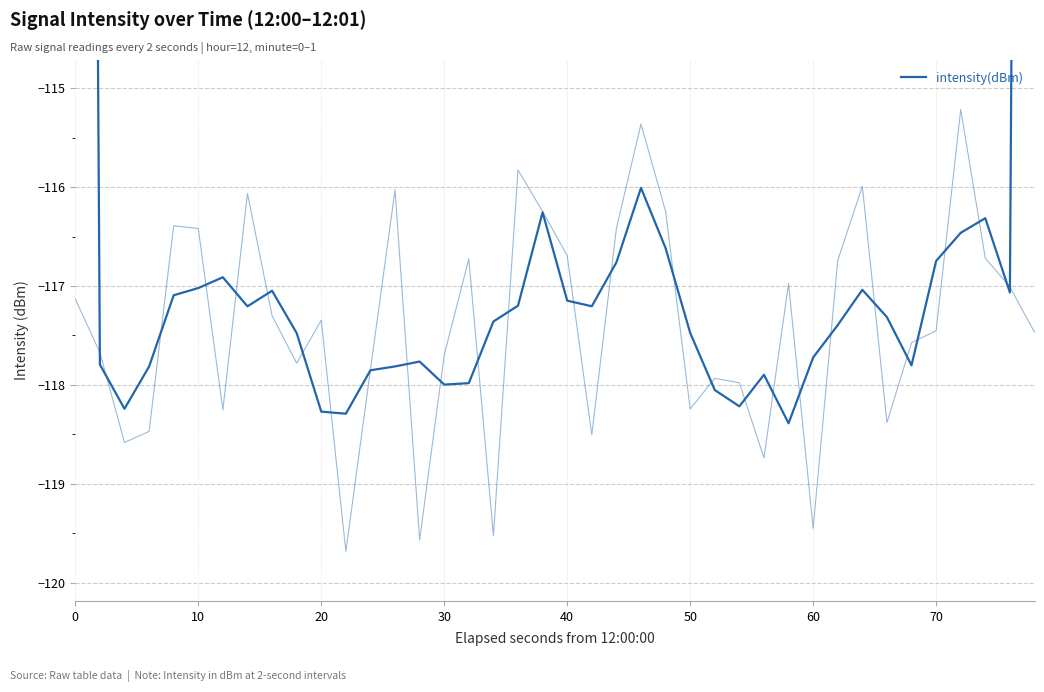

The chart shows a value of -165.9 at 32. True or false?

False